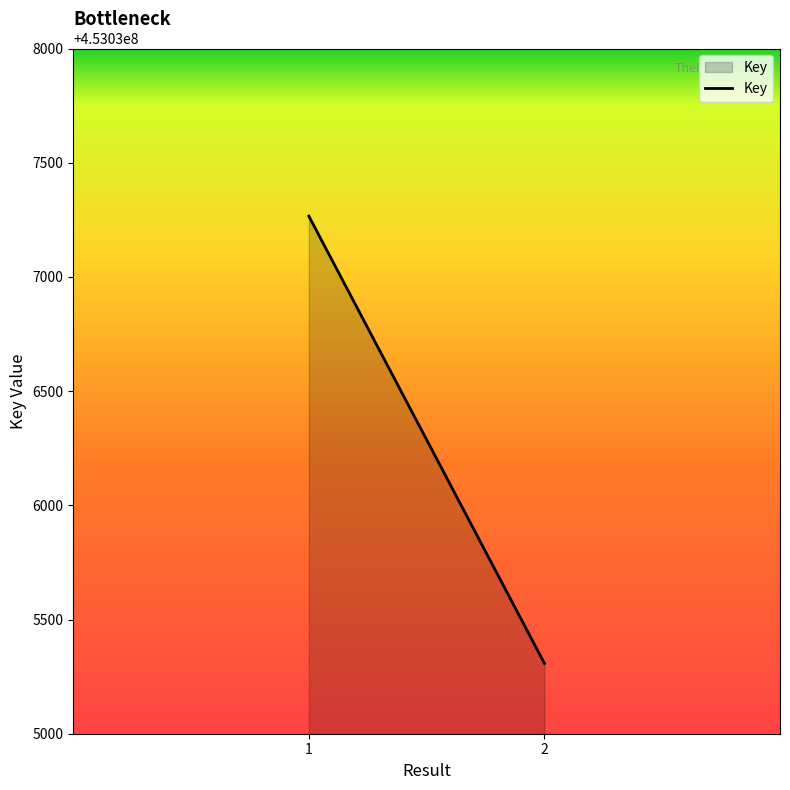

Count the values in the range 453035308 to 453037266.

2